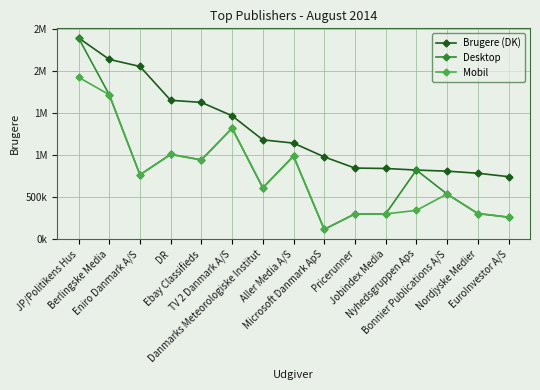

Reading left to right, transcribe all the data shown in this chart.

Brugere (DK): 2389699	2134180	2050072	1647524	1622373	1463103	1176965	1138021	974256	841052	836274	817411	804340	779672	738881
Desktop: 2389699	1713985	760867	1003970	938178	1315110	605950	983179	111840	295598	295624	817411	531873	300448	256727
Mobil: 1921240	1713985	760867	1003970	938178	1315110	605950	983179	111840	295598	295624	337858	531873	300448	256727